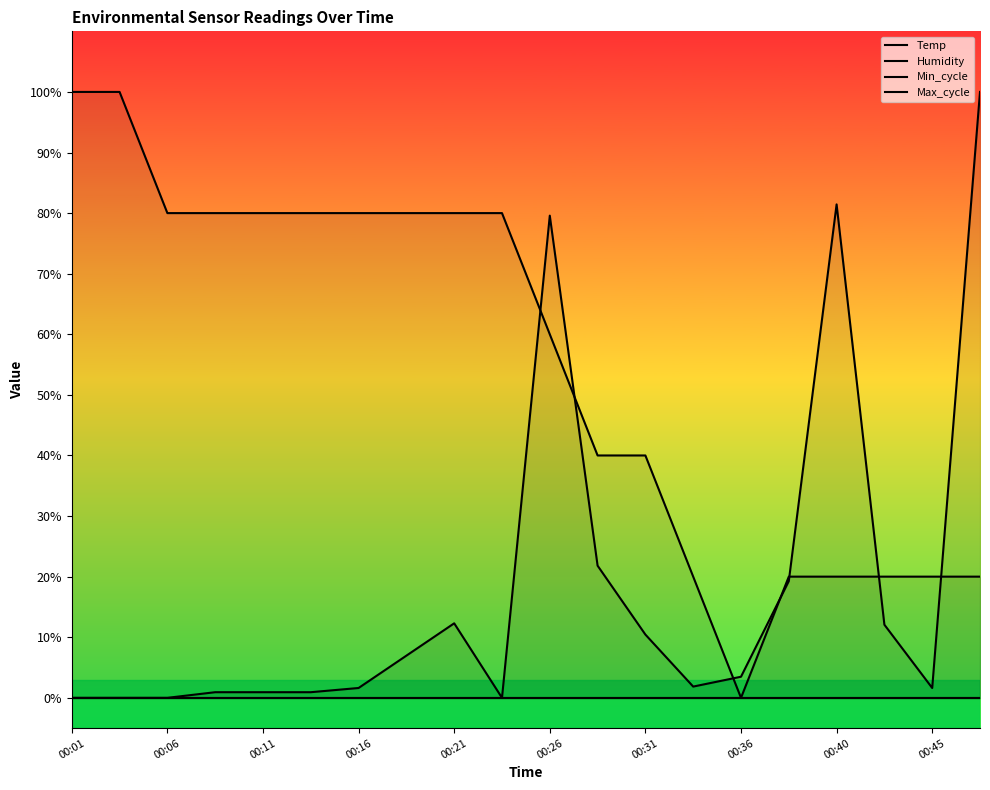

At which label does Temp first exceed 79?

00:01